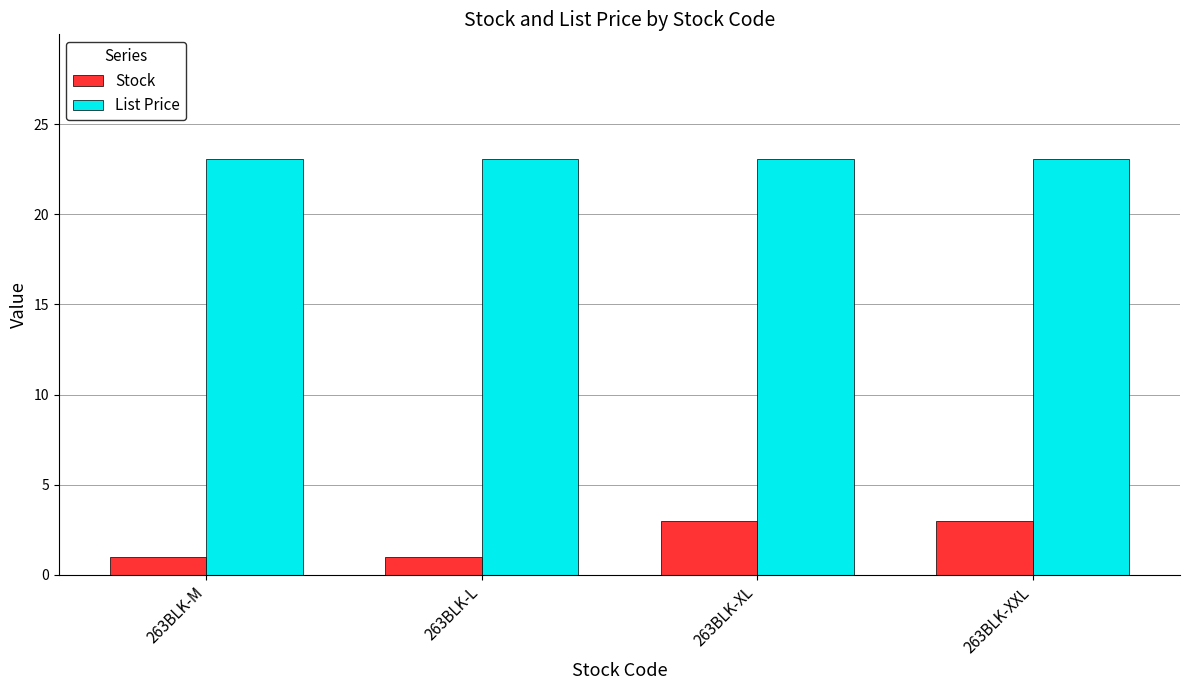

Does the chart contain any negative values?

No